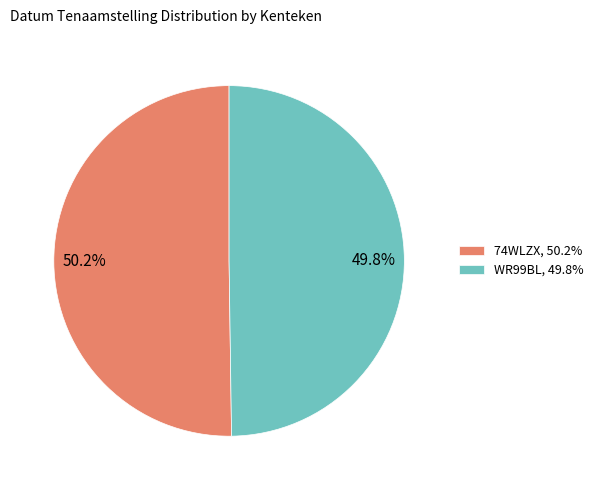

How many slices are in this pie chart?

2